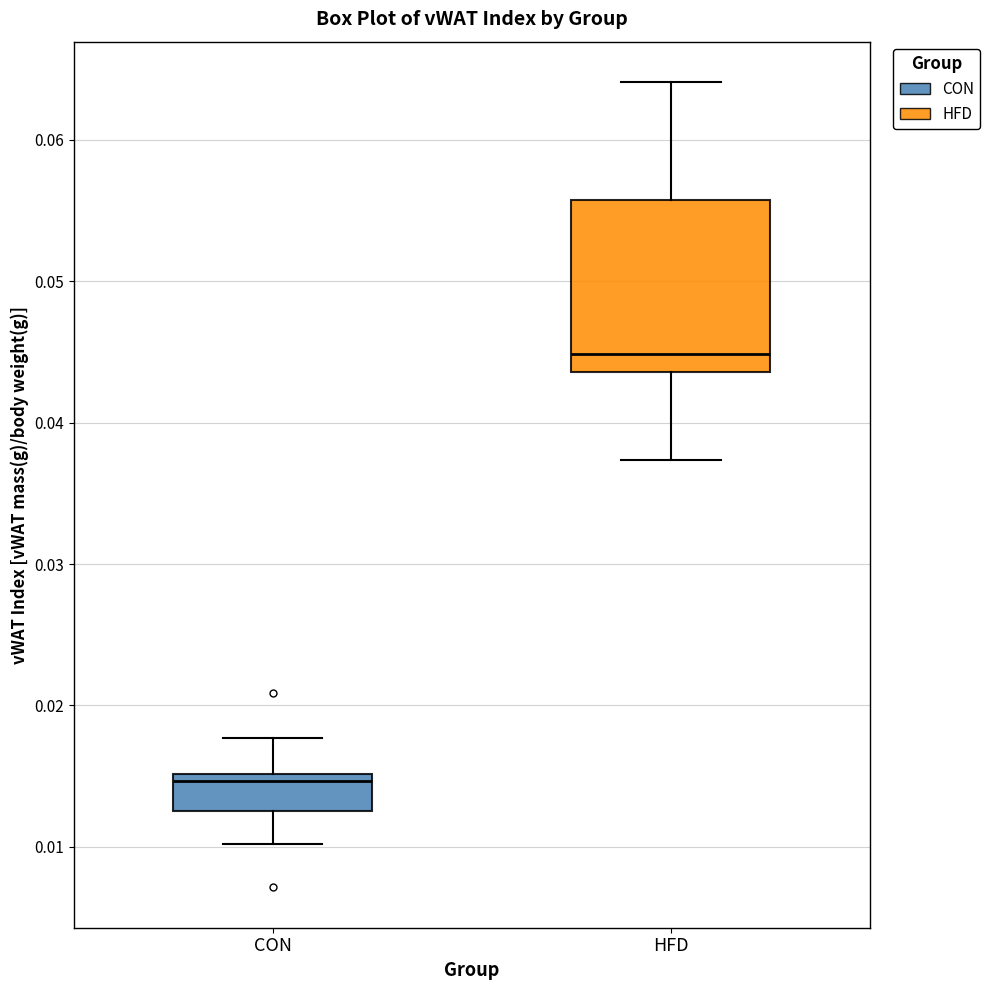

Reading left to right, read every box against the y-axis: the position of its median line, the range the box covers, and the ends of its whiskers. The values are not printed on the chart, so give them approximately, as read against the axis.

CON: median 0.015 (just below the box's upper edge), box 0.013 to 0.015, whiskers 0.010 to 0.018
HFD: median 0.045, box 0.044 to 0.056, whiskers 0.037 to 0.064